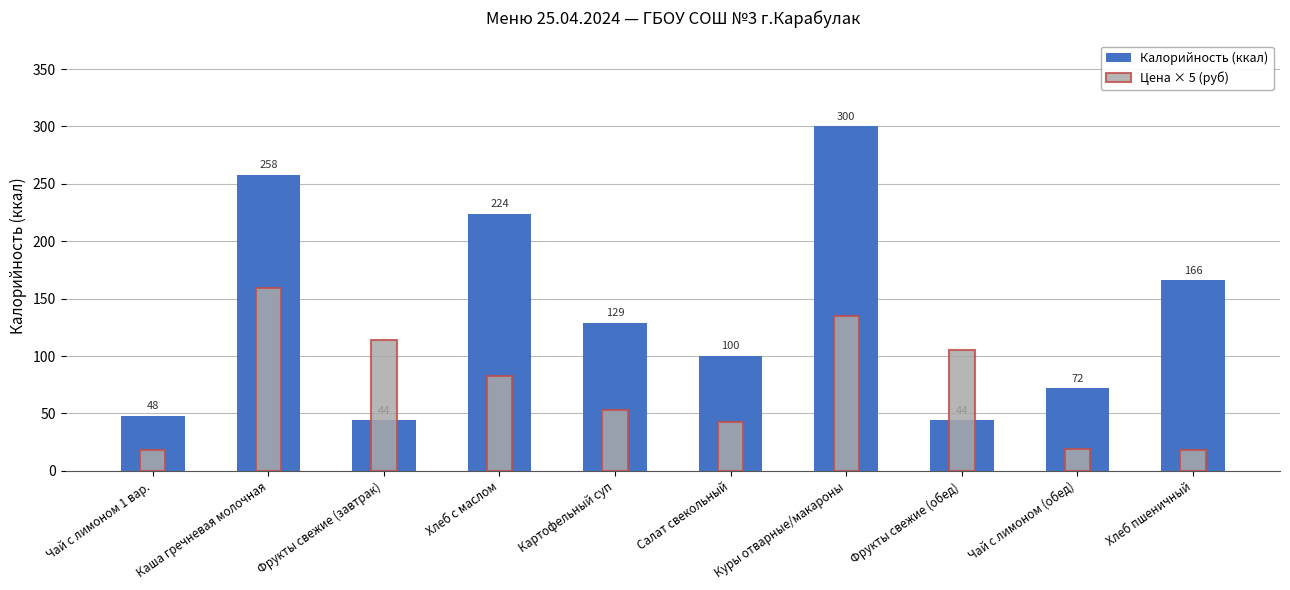

How many data points in Цена × 5 (руб) are above 82?

5